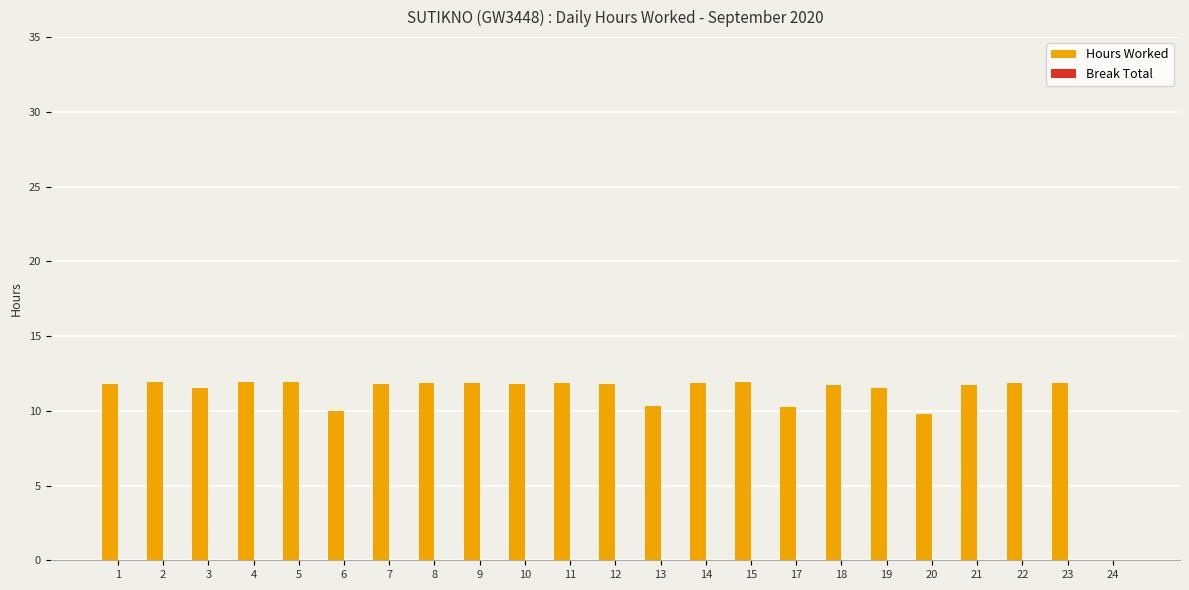

Count the number of data series in this chart.

1